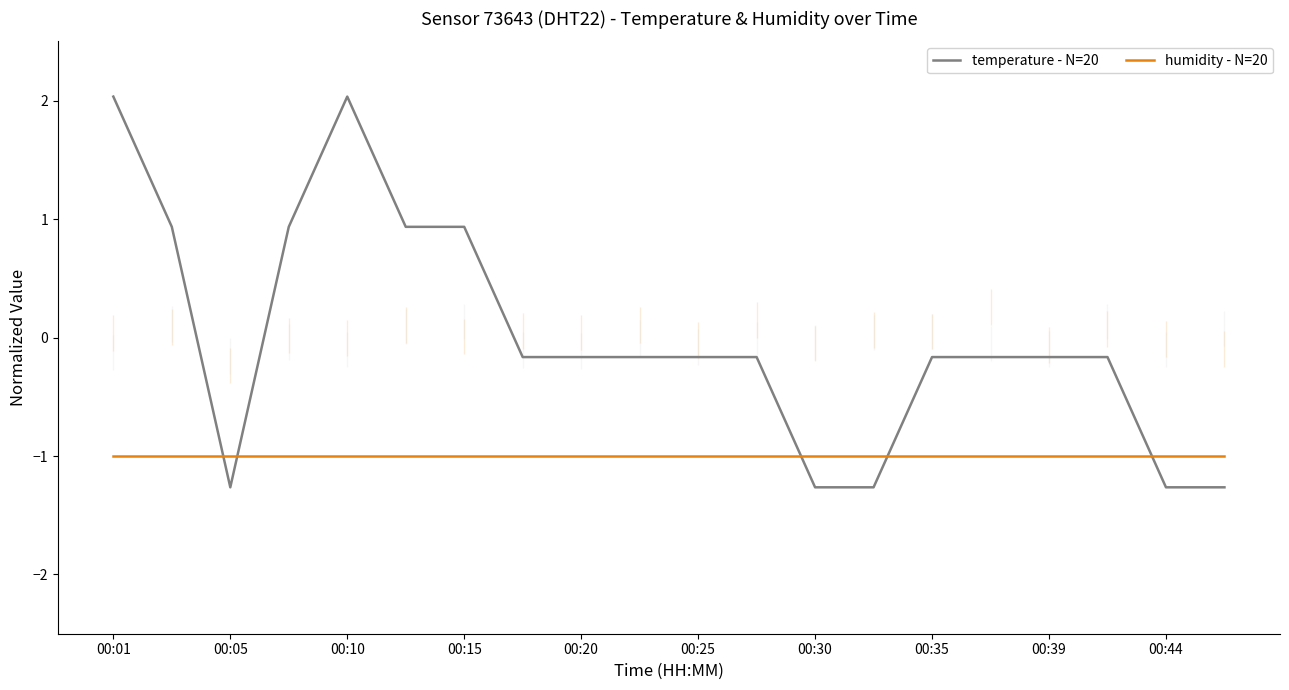

Reading right to left, transcribe all the data shown in this chart.

temperature - N=20: -1.3	-1.3	-0.2	-0.2	-0.2	-0.2	-1.3	-1.3	-0.2	-0.2	-0.2	-0.2	-0.2	0.9	0.9	2.0	0.9	-1.3	0.9	2.0
humidity - N=20: -1.0	-1.0	-1.0	-1.0	-1.0	-1.0	-1.0	-1.0	-1.0	-1.0	-1.0	-1.0	-1.0	-1.0	-1.0	-1.0	-1.0	-1.0	-1.0	-1.0